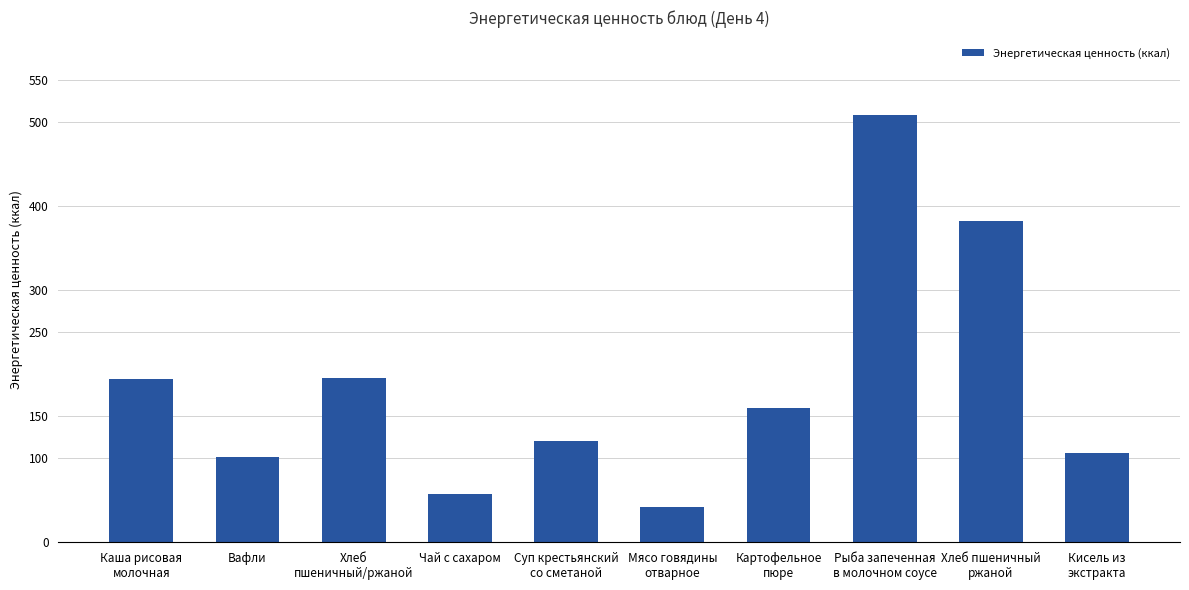

Between Чай с сахаром and Рыба запеченная
в молочном соусе, which is larger?

Рыба запеченная
в молочном соусе